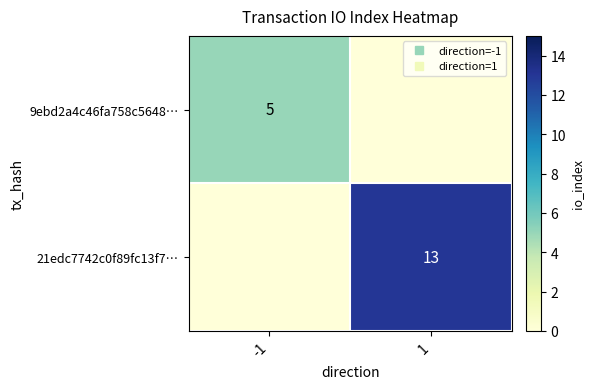

What is the difference between the 9ebd2a4c46fa758c5648… values at 1 and -1?

5